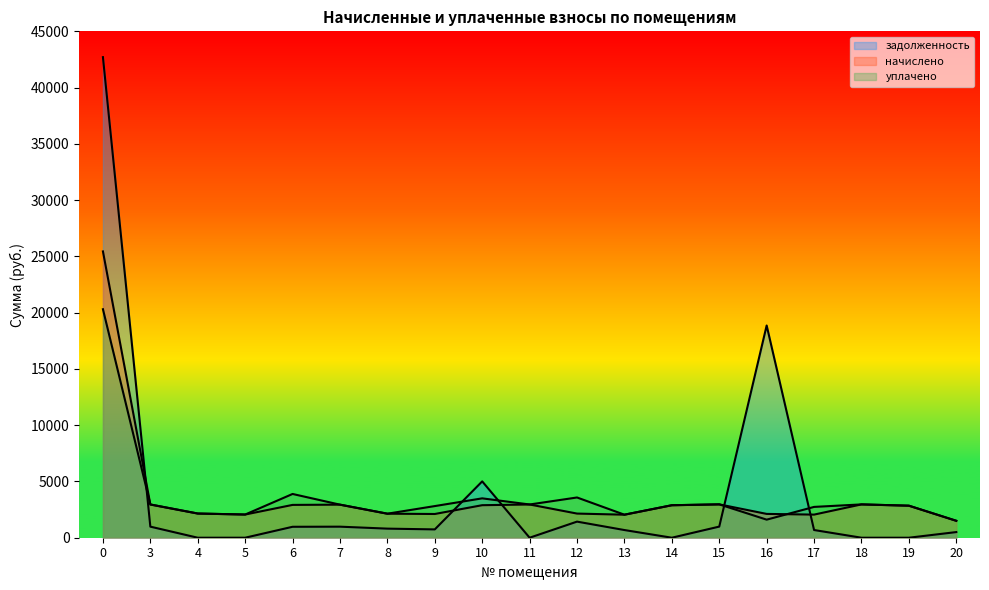

What is the difference between the maximum and minimum values in the начислено series?

23939.7